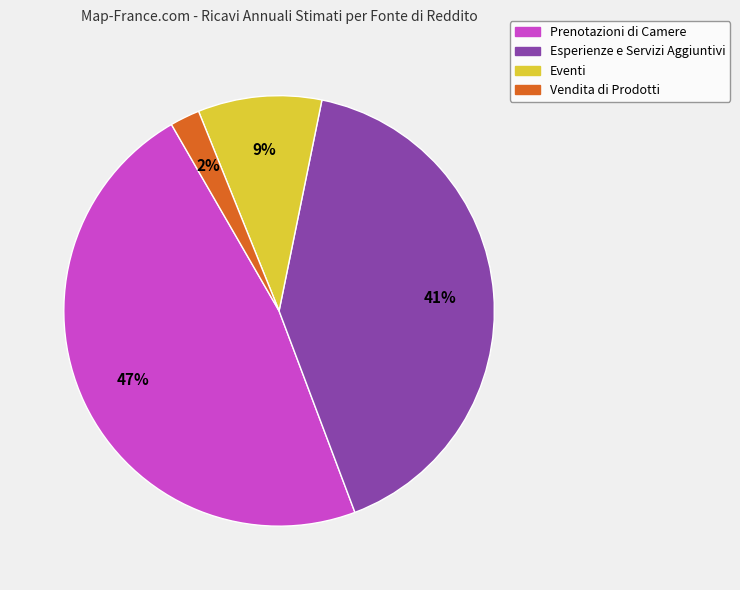

Which has a higher value, Vendita di Prodotti or Prenotazioni di Camere?

Prenotazioni di Camere